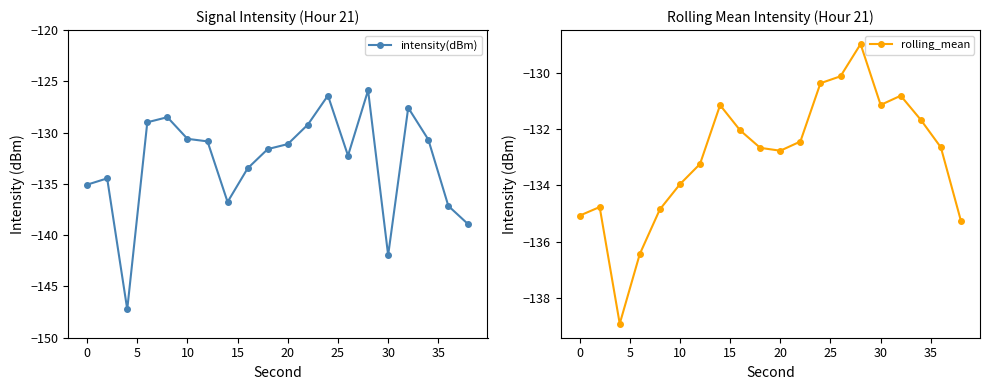

True or false: intensity(dBm) has more than 2 interior local peaks.

True